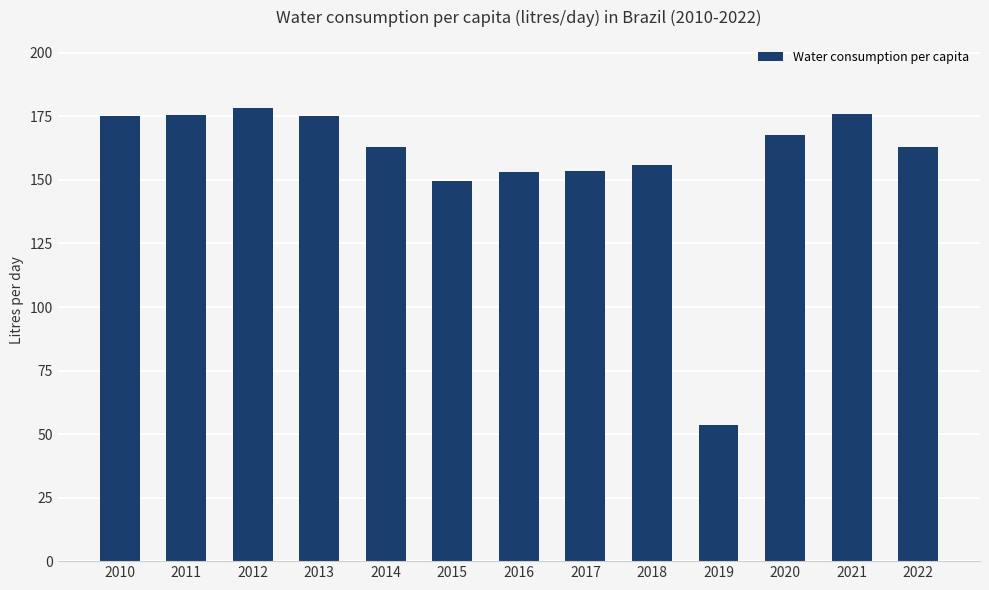

What is the value of the 3rd bar from the left?

178.4